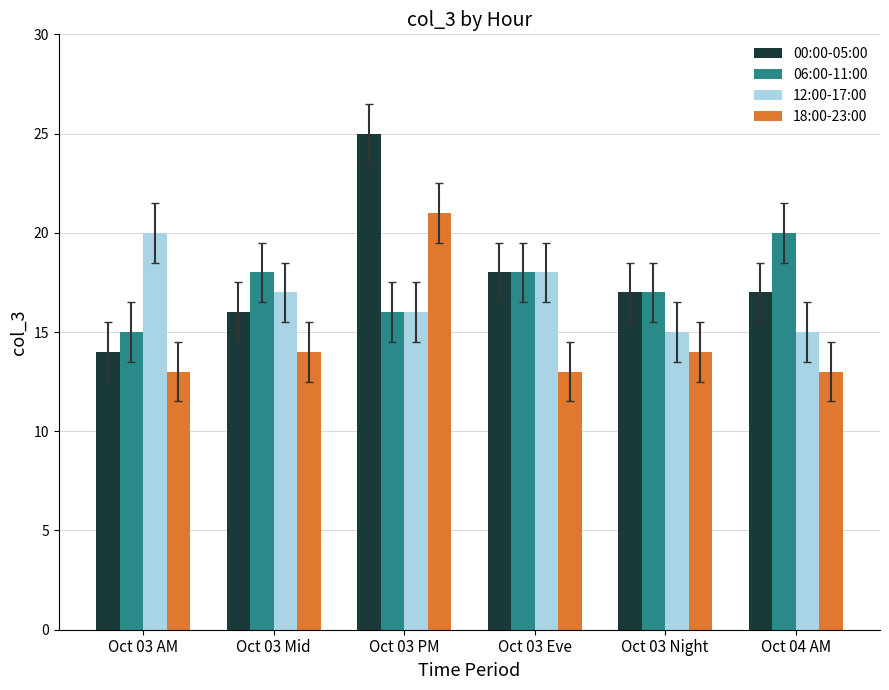

What is the total value across all series at Oct 03 Eve?

67